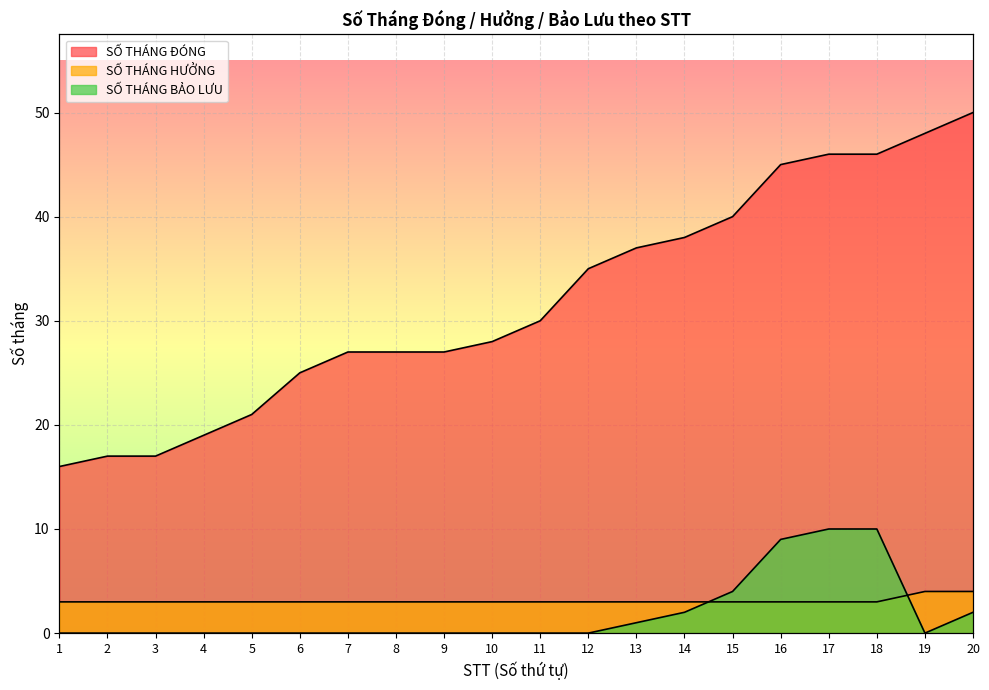

List the series in order of their peak value, lowest first.

SỐ THÁNG HƯỞNG, SỐ THÁNG BẢO LƯU, SỐ THÁNG ĐÓNG